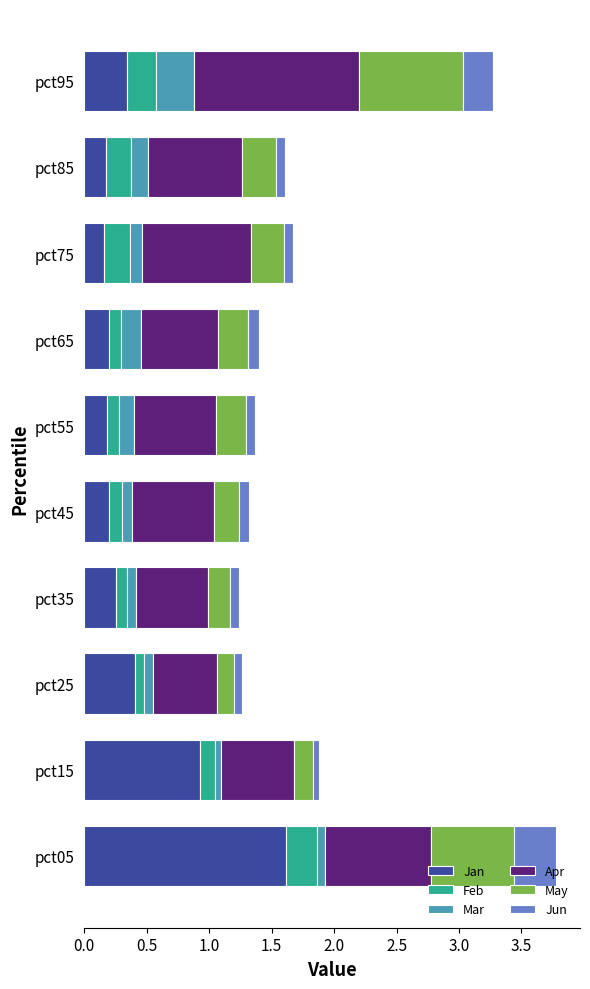

True or false: Jan has a value of 0.9 at pct15.

True